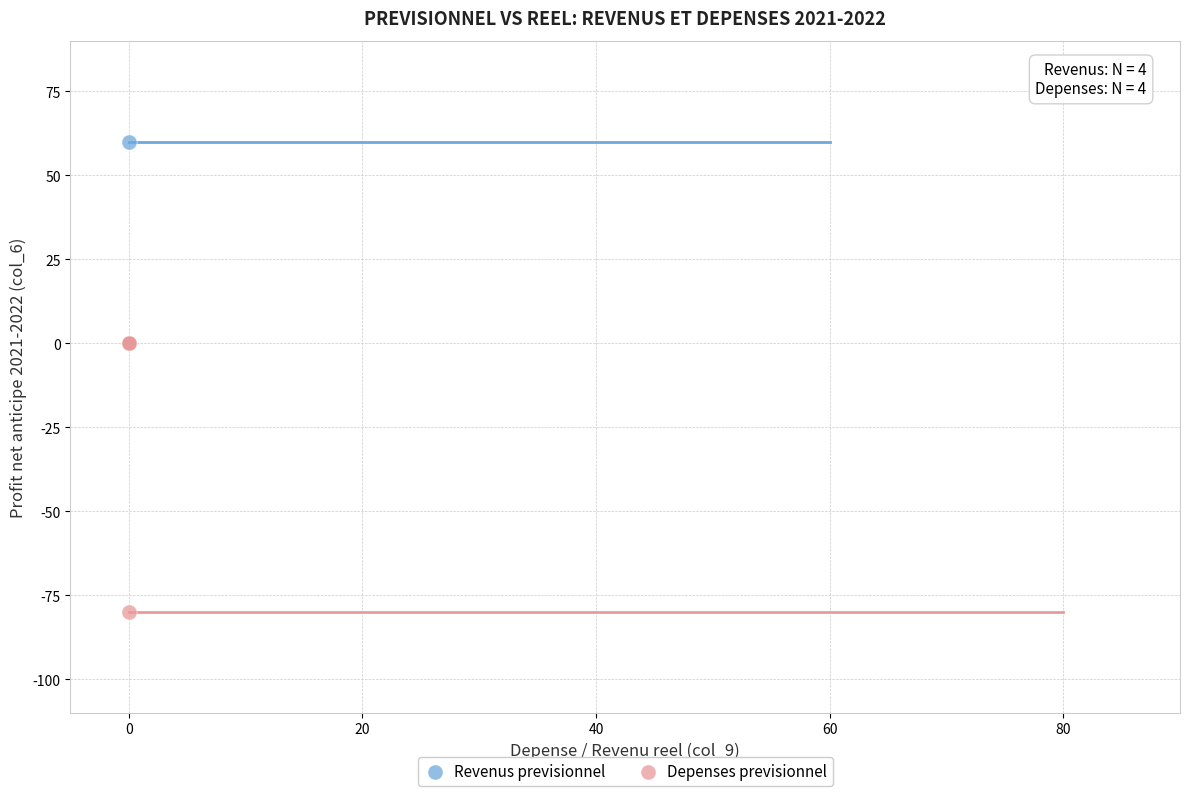

Which series has the largest Y range (max minus min)?

Depenses previsionnel